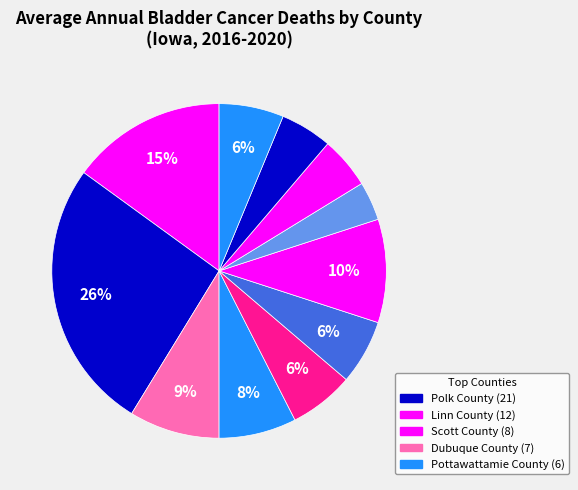

How many segments does this pie chart have?

11